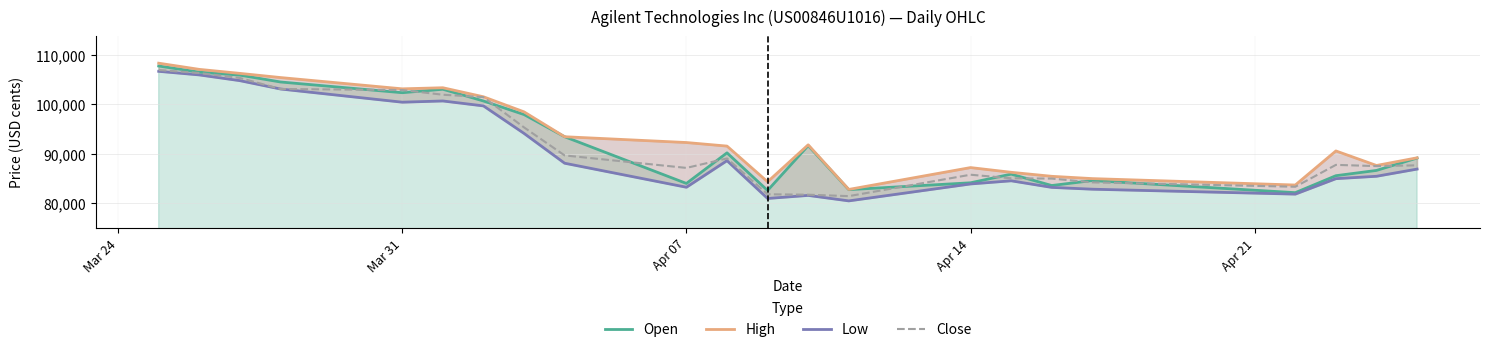

What is the maximum value for Open?

107777